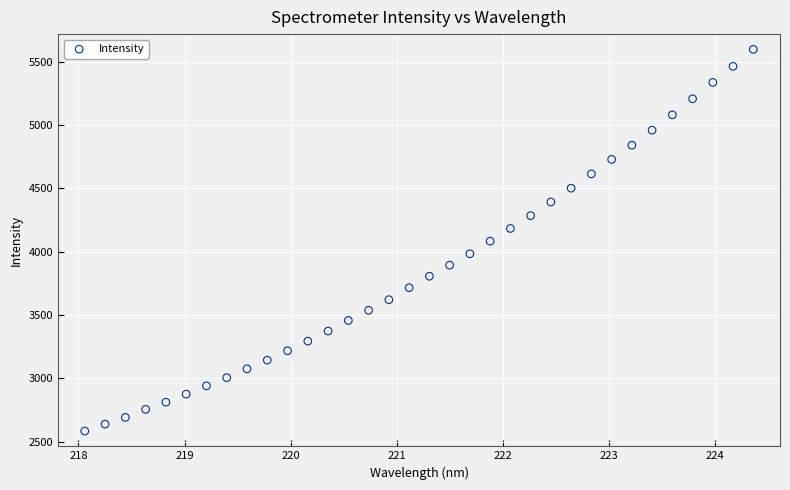

What is the range of X values (max minus min)?

6.3